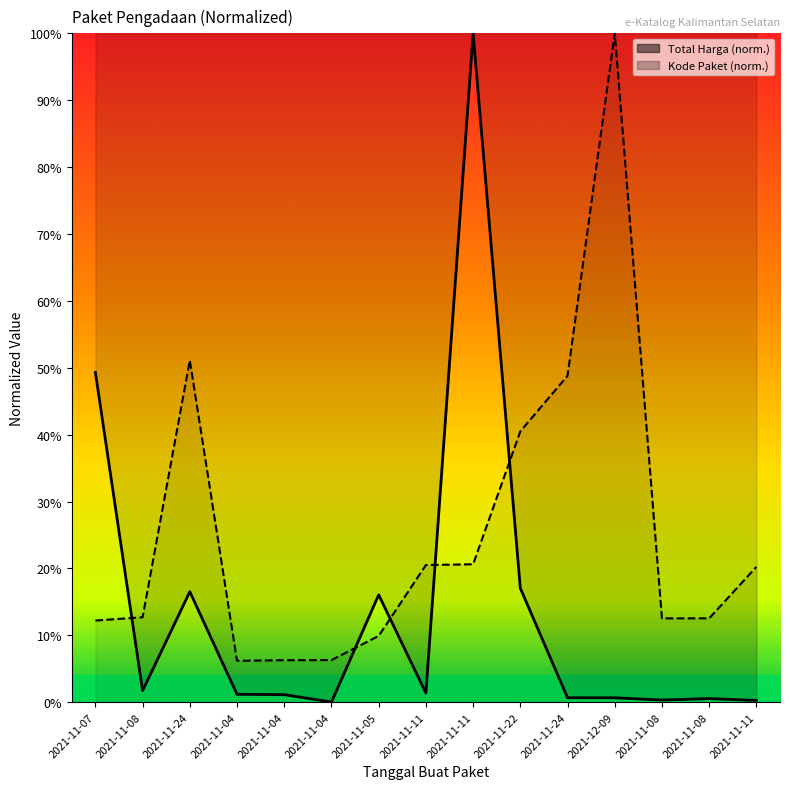

True or false: Kode Paket has more than 2 interior local peaks.

False